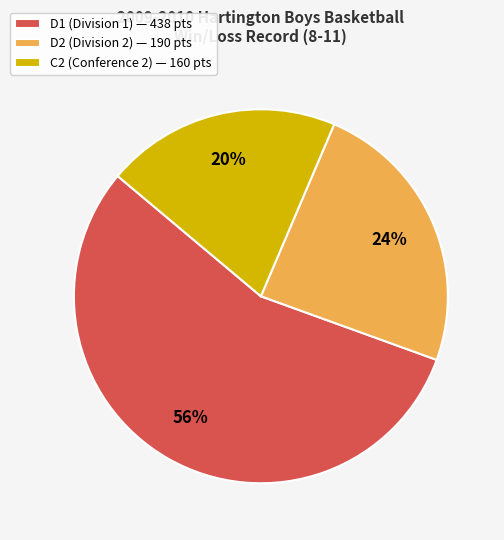

To the nearest percent, what is the difference between the D2 (Division 2) — 190 pts and C2 (Conference 2) — 160 pts slice percentages?

4%